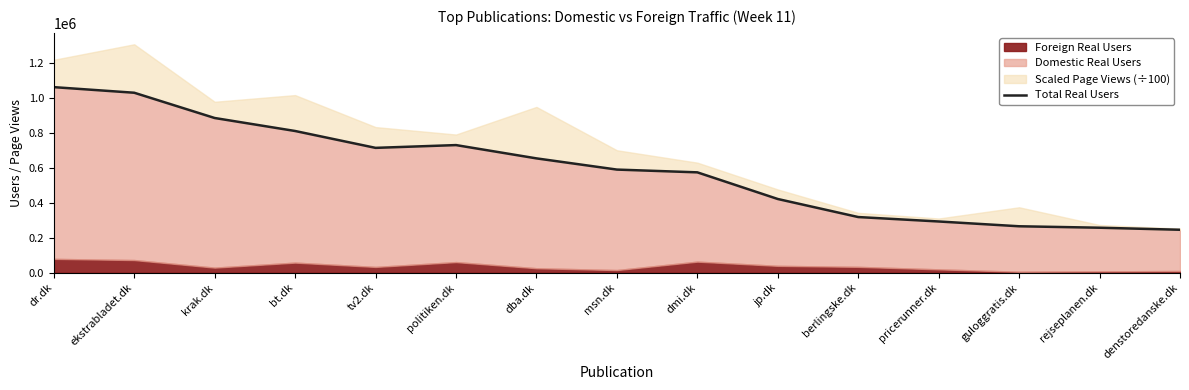

Rank the categories by value from highest to lowest.

dr.dk, ekstrabladet.dk, krak.dk, bt.dk, politiken.dk, tv2.dk, dba.dk, msn.dk, dmi.dk, jp.dk, berlingske.dk, pricerunner.dk, guloggratis.dk, rejseplanen.dk, denstoredanske.dk